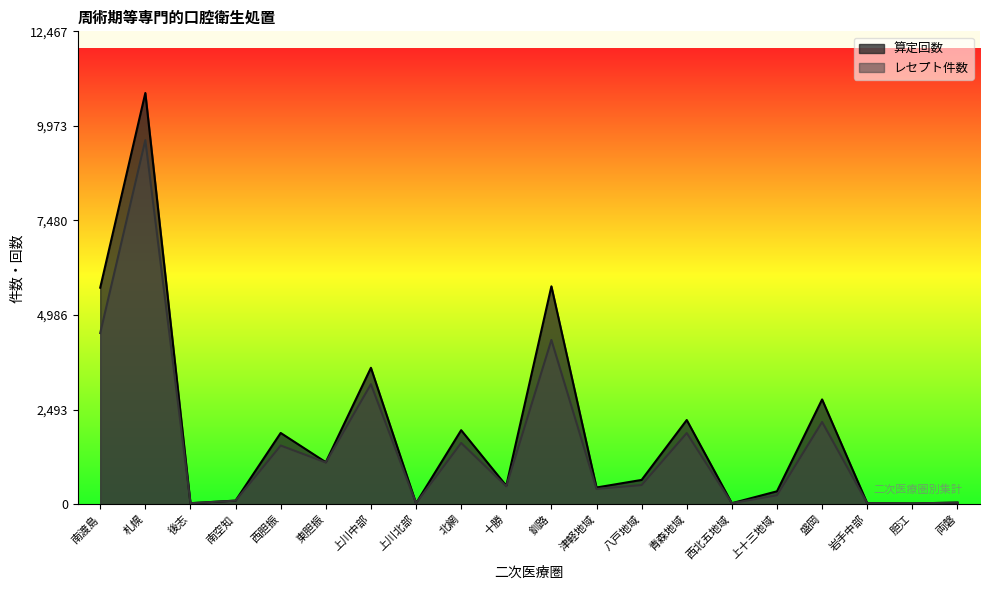

What is the sum of the レセプト件数 values at 釧路 and 上川中部?

7496